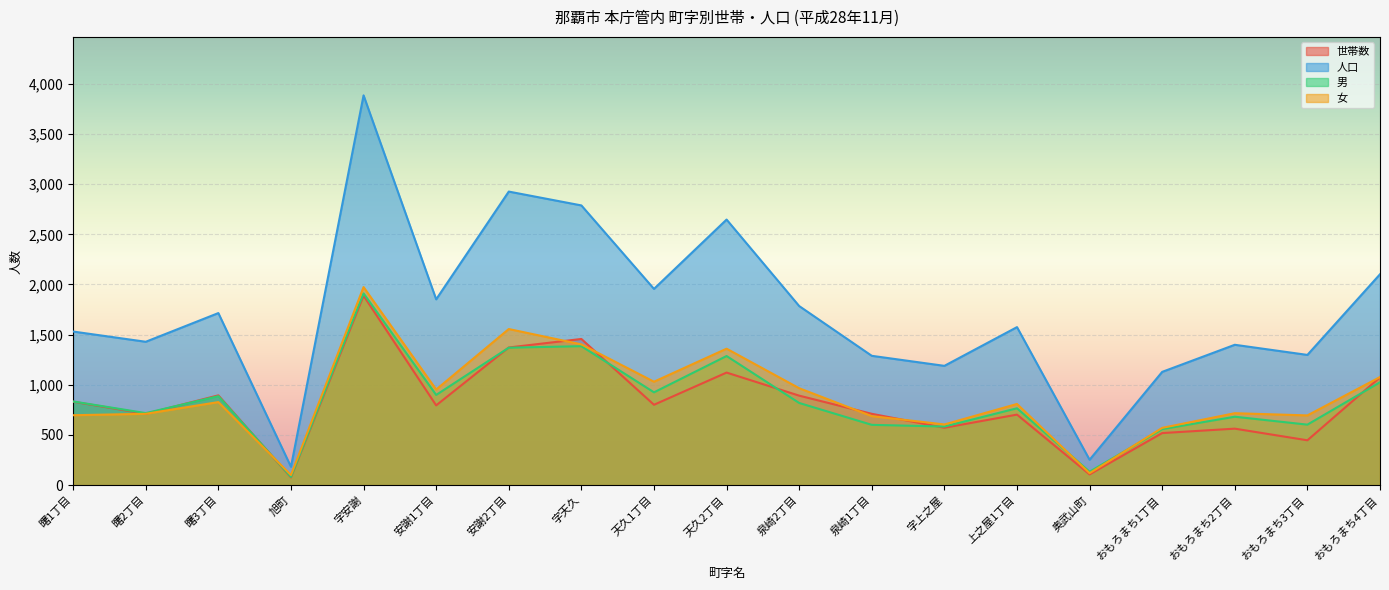

Is the value of 人口 at 字安謝 greater than the value of 女 at 字安謝?

Yes